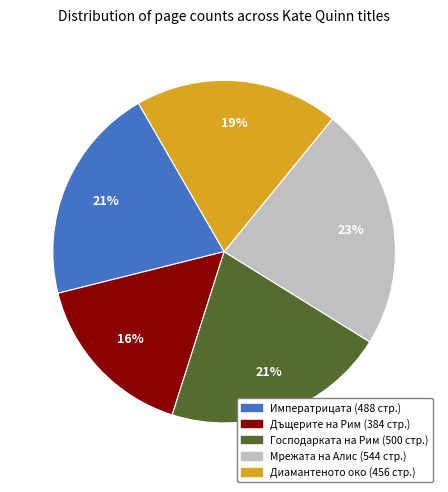

Is there any slice that represents more than half of the pie?

No